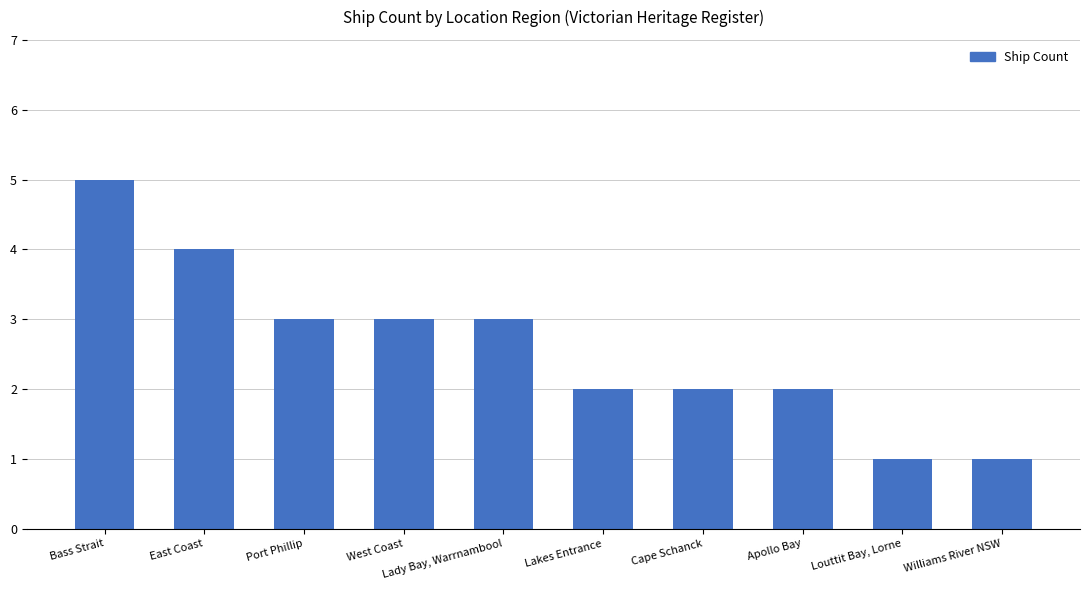

What is the minimum value shown in the chart?

1